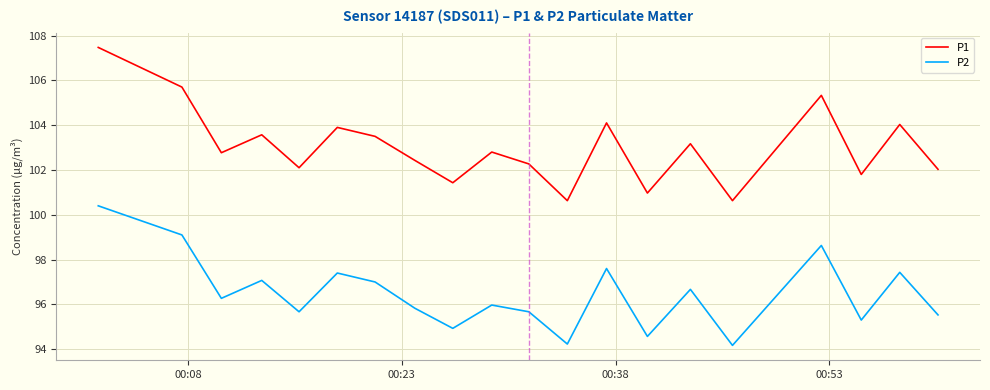

What is the highest value of the P2 series?

100.4